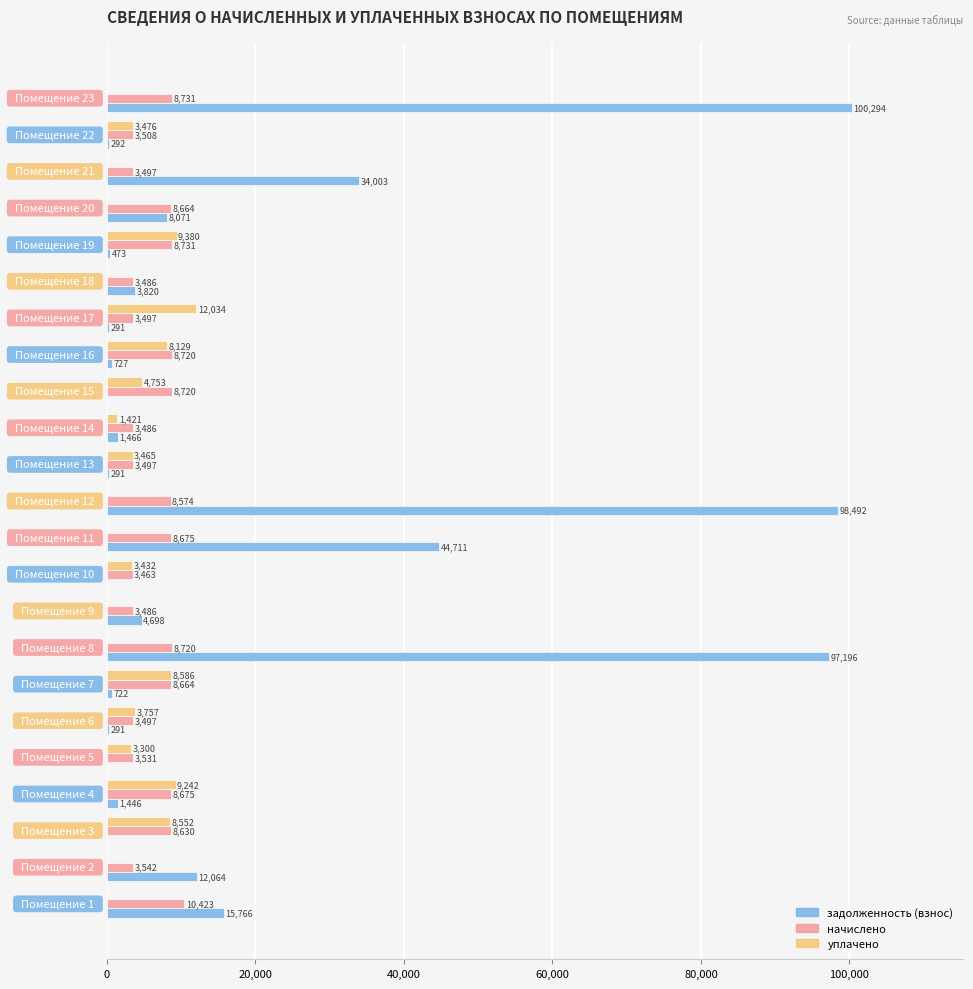

What is the greatest value displayed?

100294.3